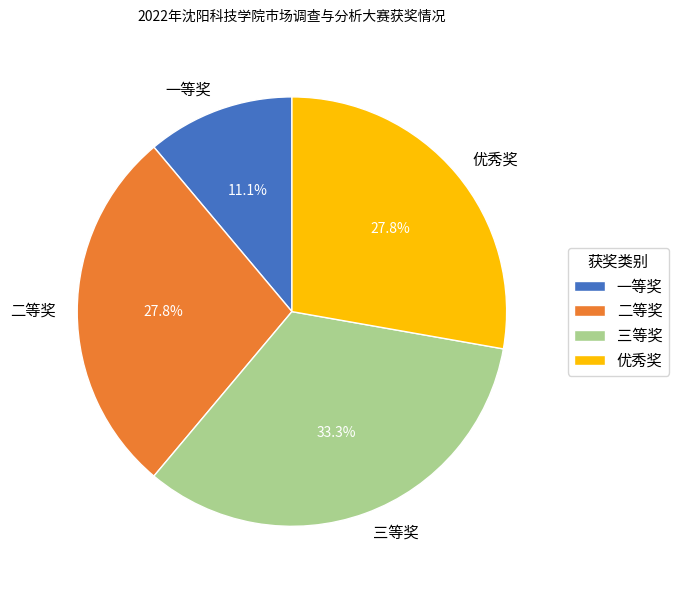

What percentage is the 优秀奖 slice, to the nearest percent?

28%